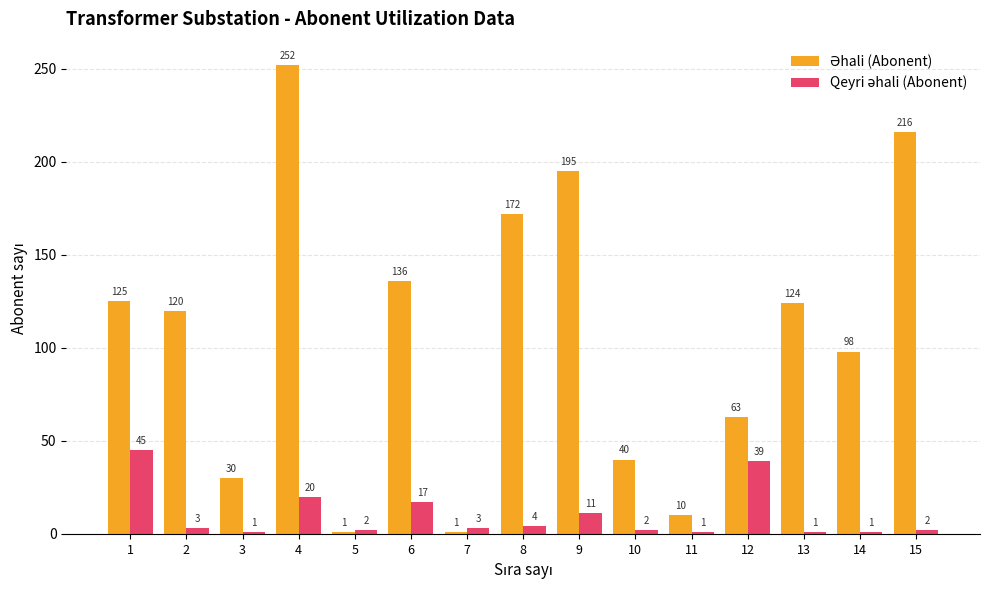

What is the greatest value displayed?

252